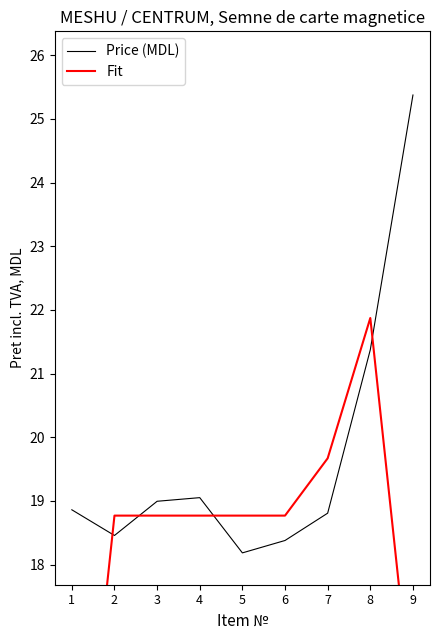

Rank the series at 2 from lowest to highest value.

Price (MDL), Fit